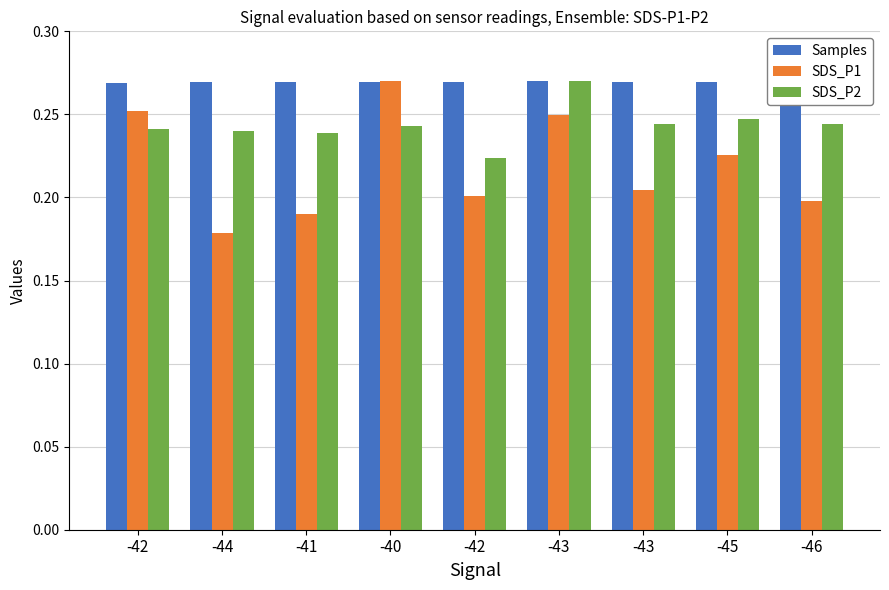

How many groups of bars are there?

9